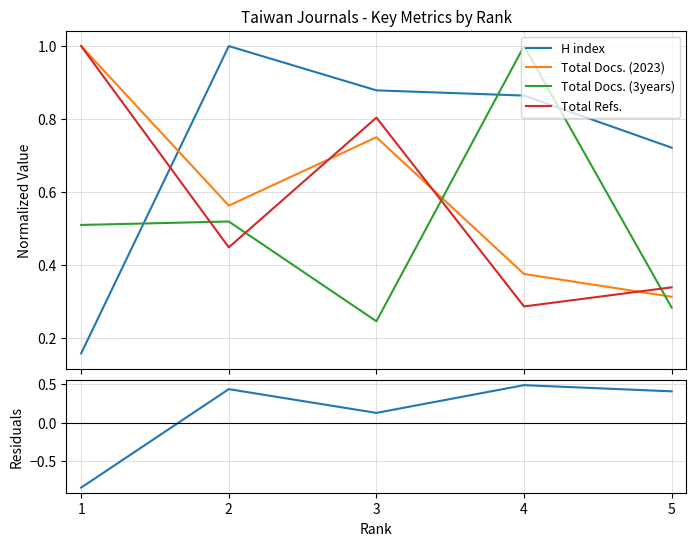

Reading left to right, list all the values displayed in this chart.

H index: 0.2	1.0	0.9	0.9	0.7
Total Docs. (2023): 1.0	0.6	0.8	0.4	0.3
Total Docs. (3years): 0.5	0.5	0.2	1.0	0.3
Total Refs.: 1.0	0.4	0.8	0.3	0.3
Residuals (H index - Total Docs. 2023): -0.8	0.4	0.1	0.5	0.4